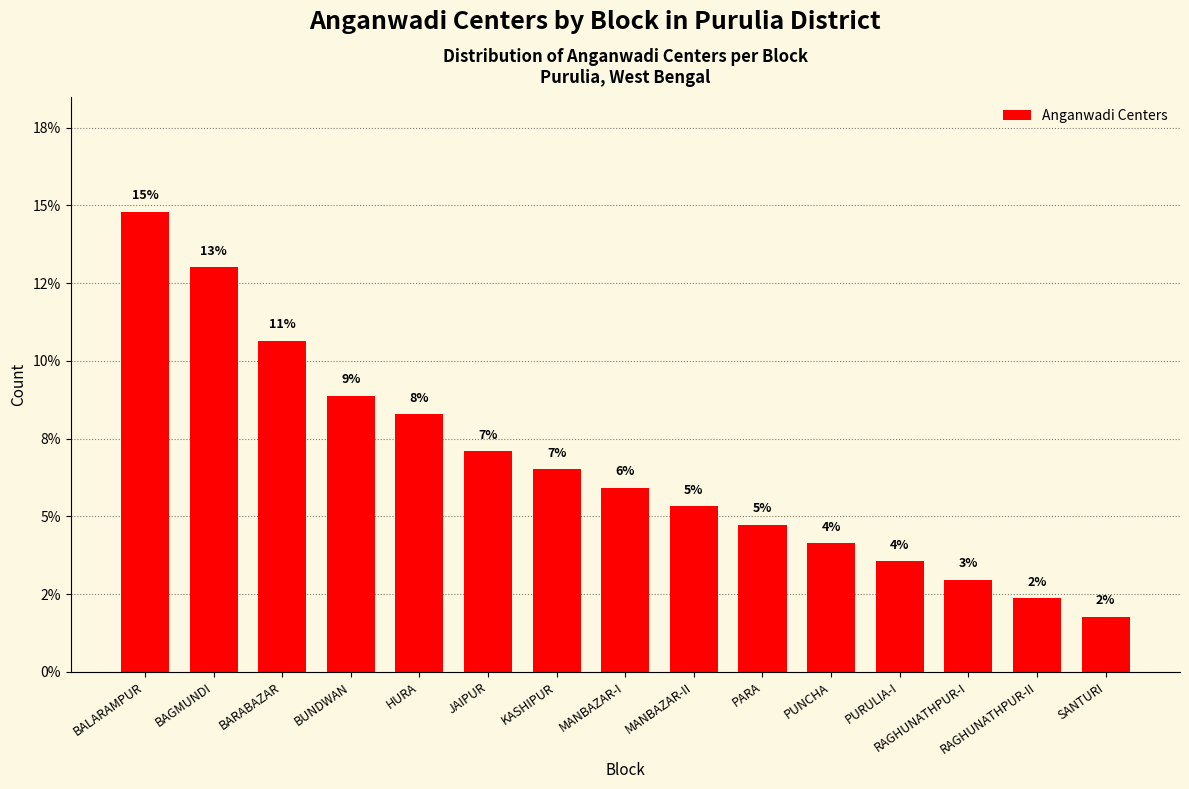

What is the difference between the maximum and minimum values?

13.0